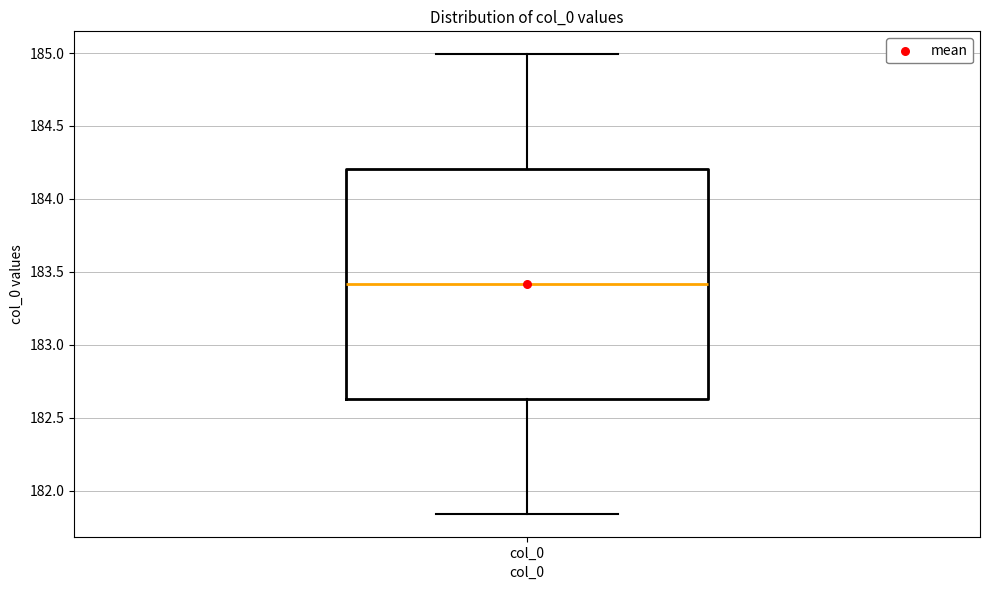

Read this box plot against the y-axis: the position of the median line, the range covered by the box, and the ends of both whiskers. The values are not printed on the chart, so give them approximately, as read against the axis.

median 183.40, box 182.65 to 184.20, whiskers 181.85 to 185.00